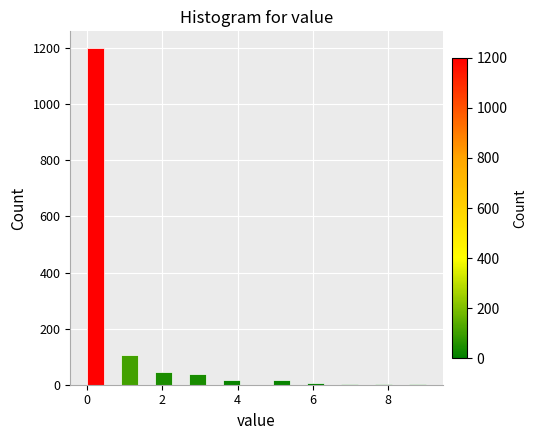

Read against the x-axis, roughly where is the centre of the tallest bar?

0.2